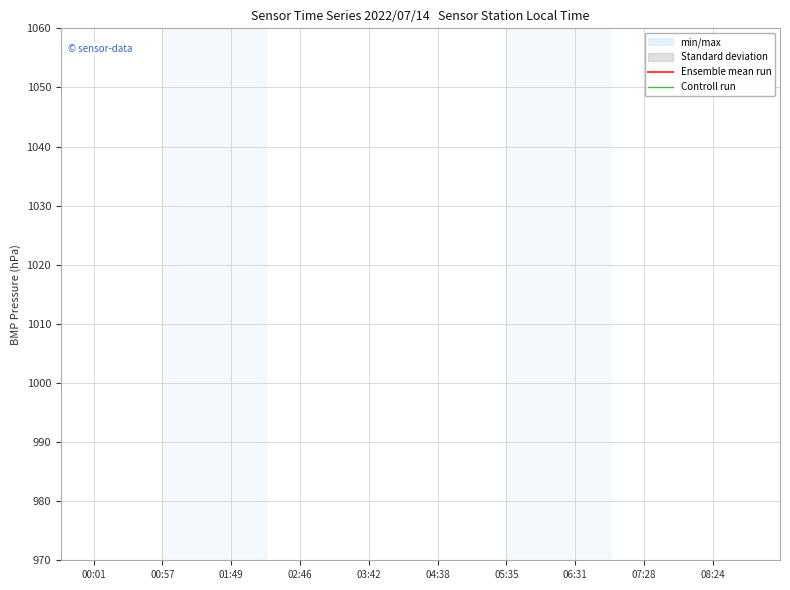

How many lines are shown in the chart?

2